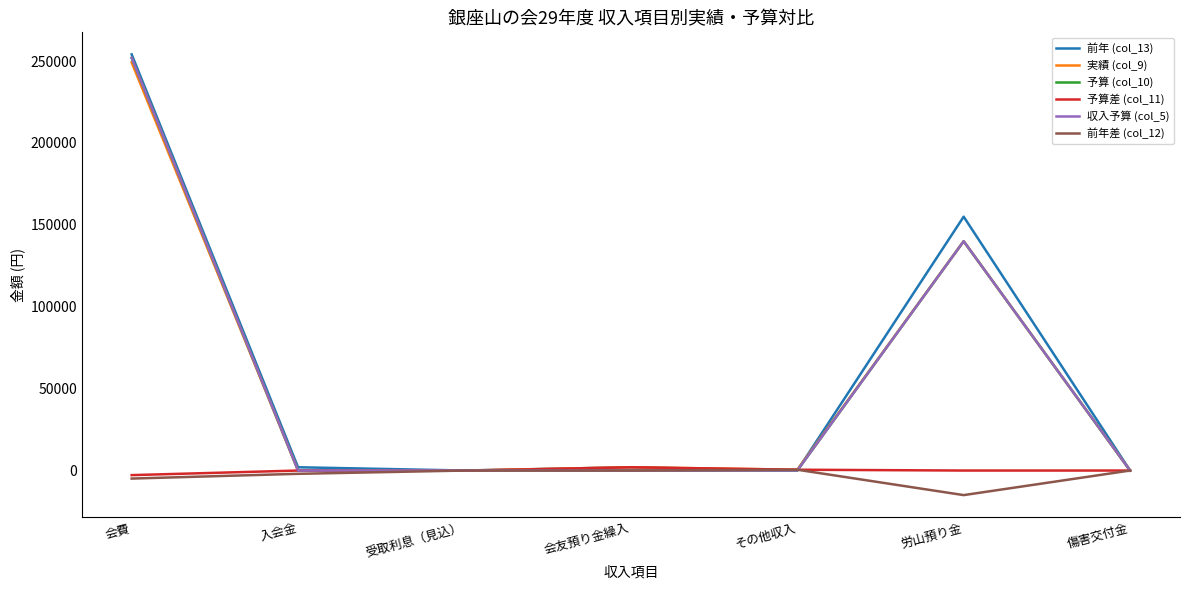

Is this an area chart (filled region under the line)?

No